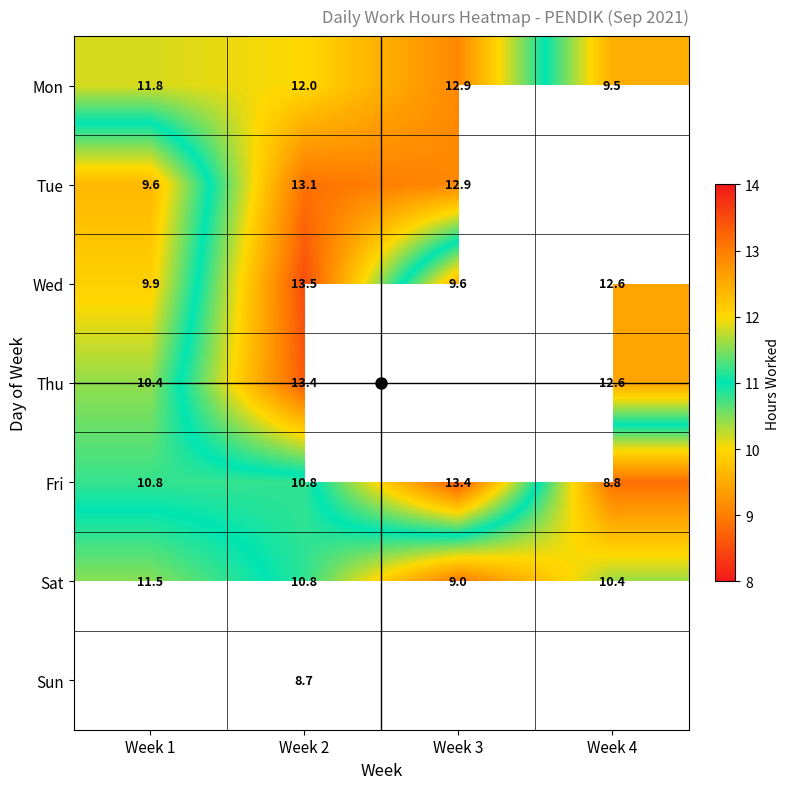

What is the highest value of the Wed series?

13.5